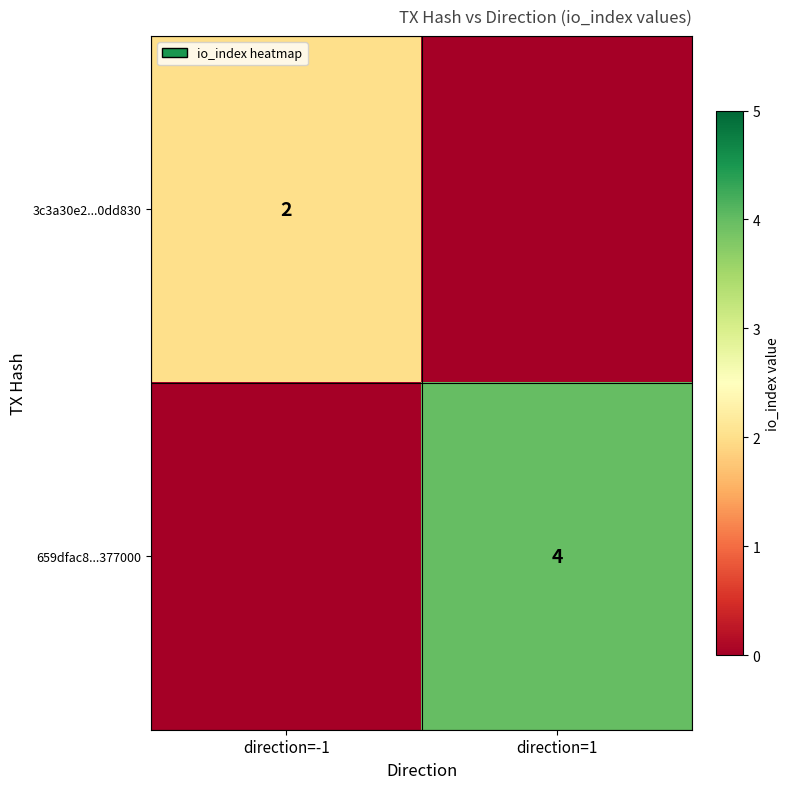

What is the spread (max minus min) of values at direction=1?

4